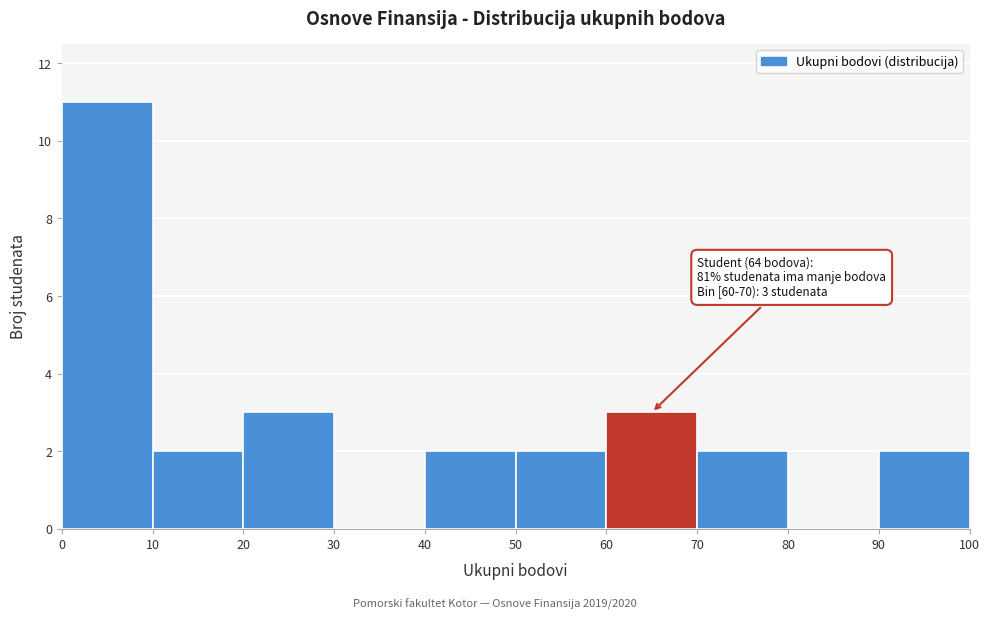

Which range on the x-axis has the tallest bar?

0 to 10